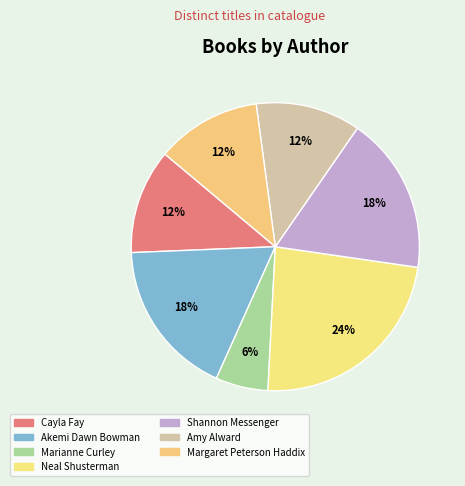

Count the number of slices in the pie.

7